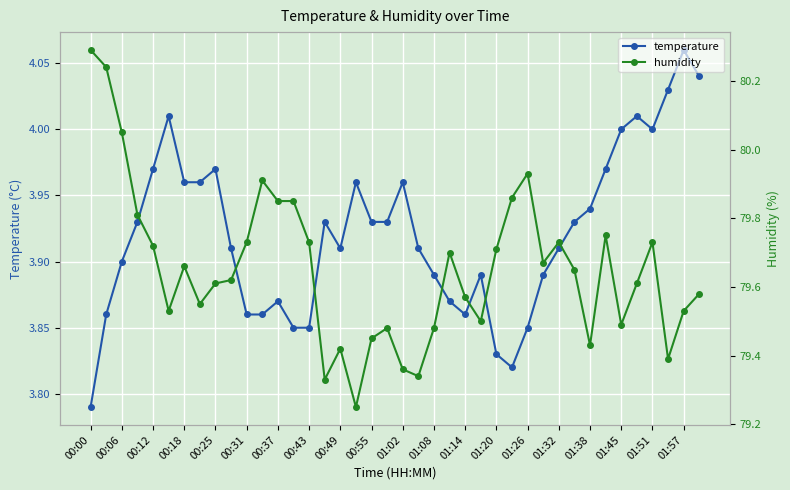

What is the average value of the humidity series?

79.7